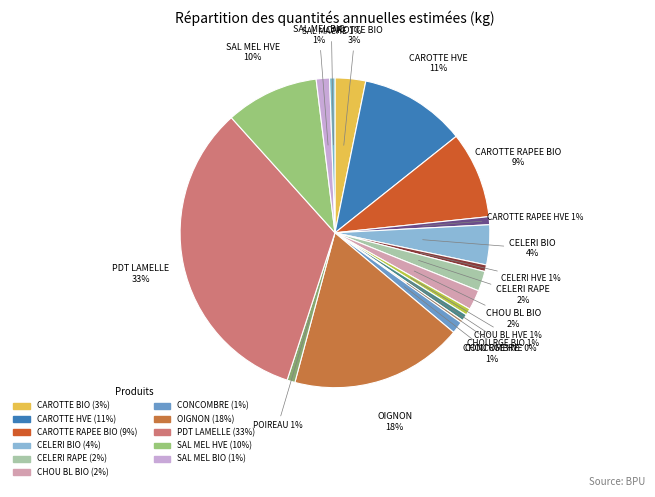

Which slice is the smallest?

CHOU RGE EMINCE 1 K 4EG